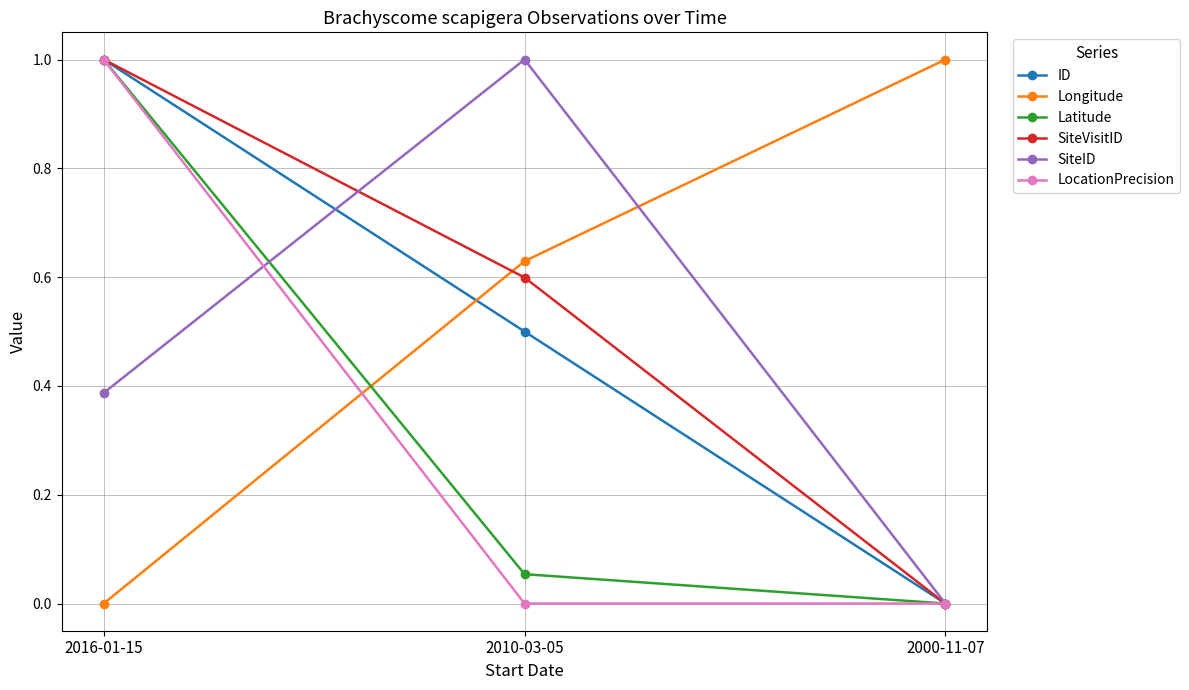

What is the difference between the Latitude values at 2016-01-15 and 2000-11-07?

1.0